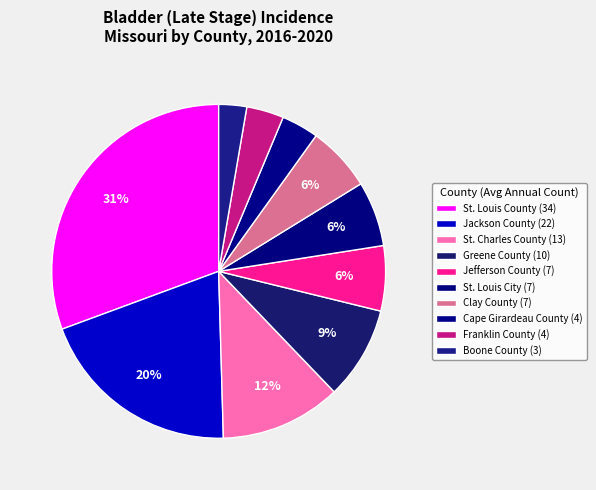

How many segments does this pie chart have?

10